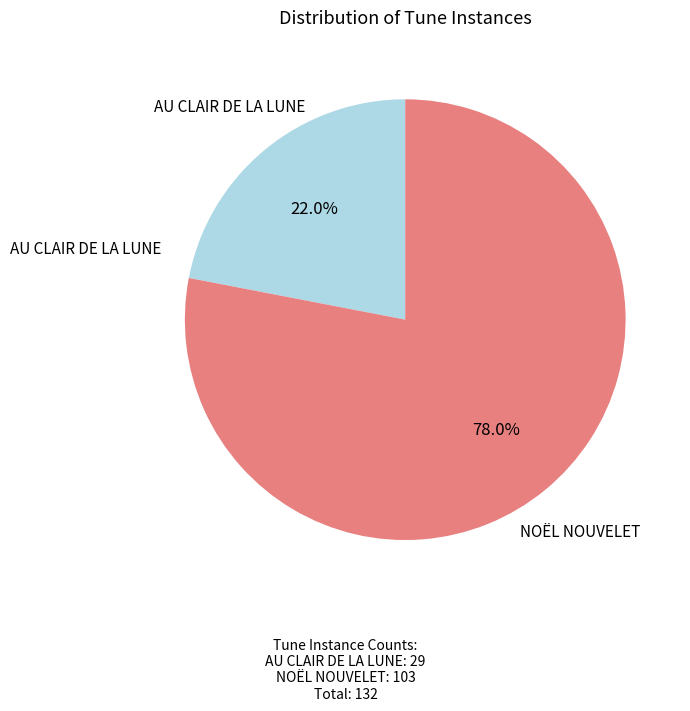

Count the number of slices in the pie.

2